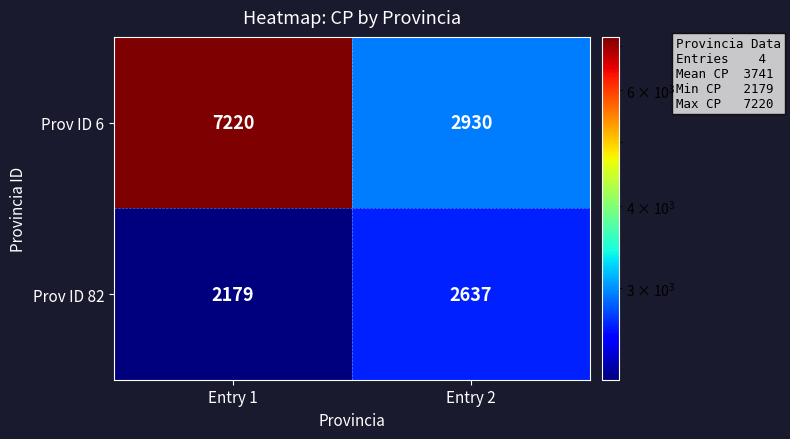

At which category is the sum across all series the highest?

Entry 1